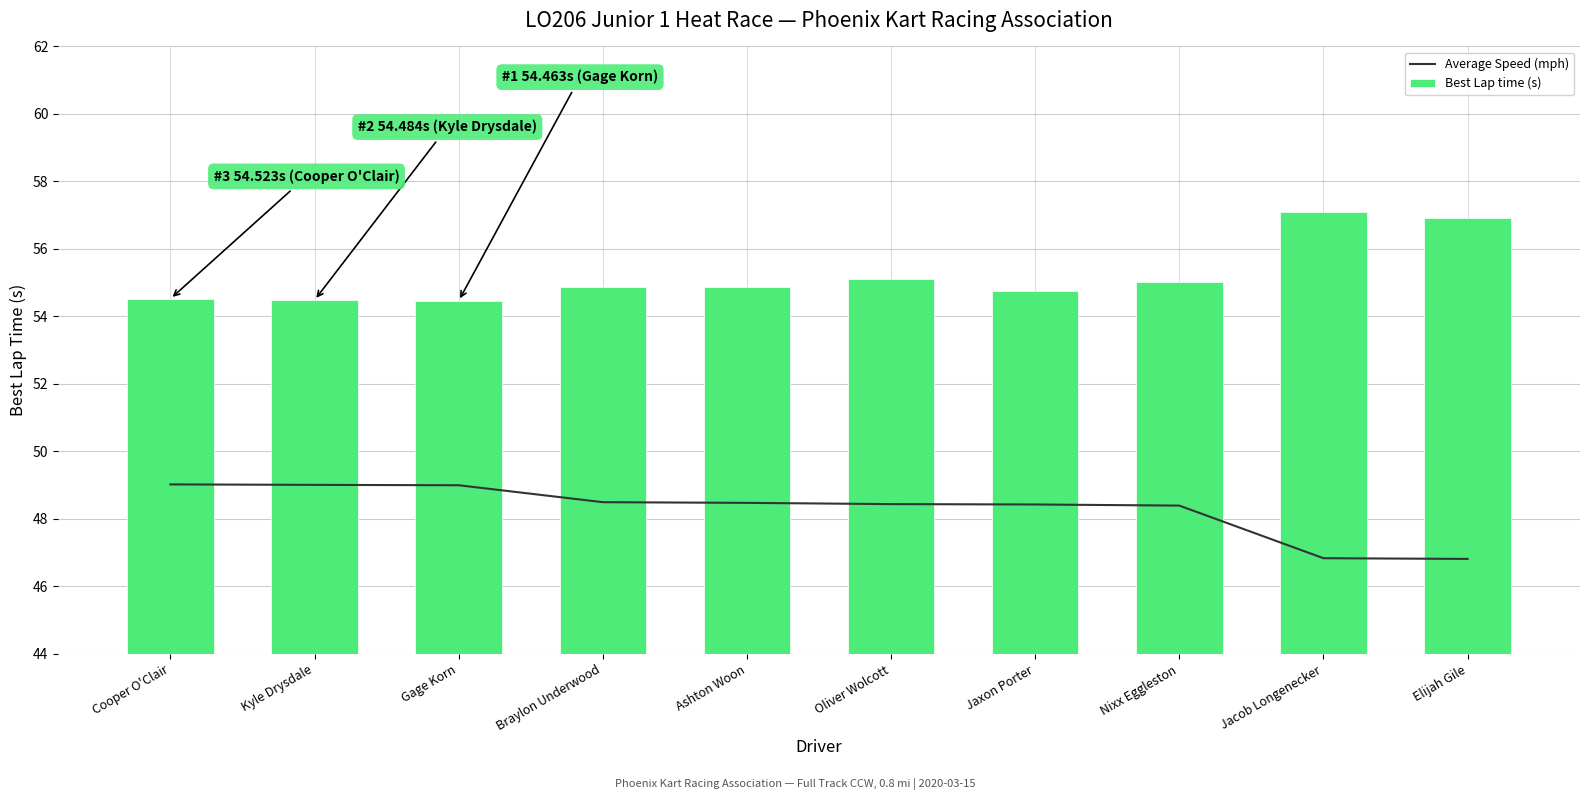

How many data points does each series have?

10